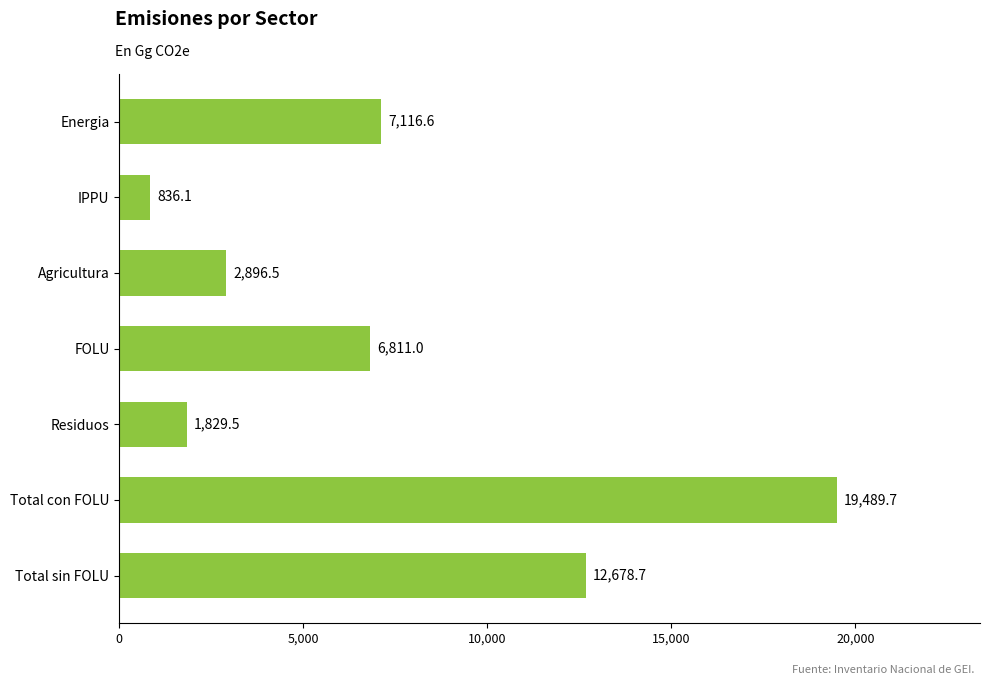

What is the sum of the values at IPPU and Agricultura?

3732.6